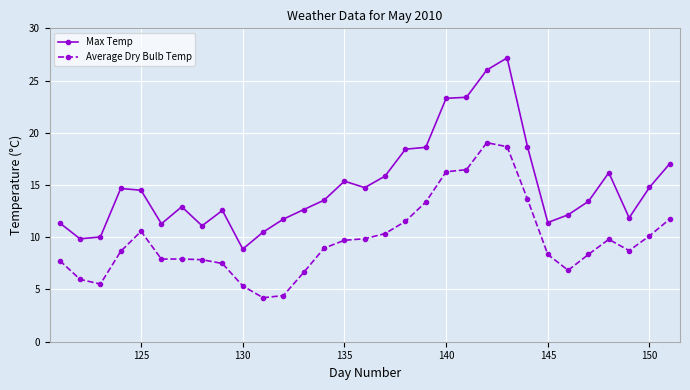

Does the chart display data point markers on the line(s)?

Yes